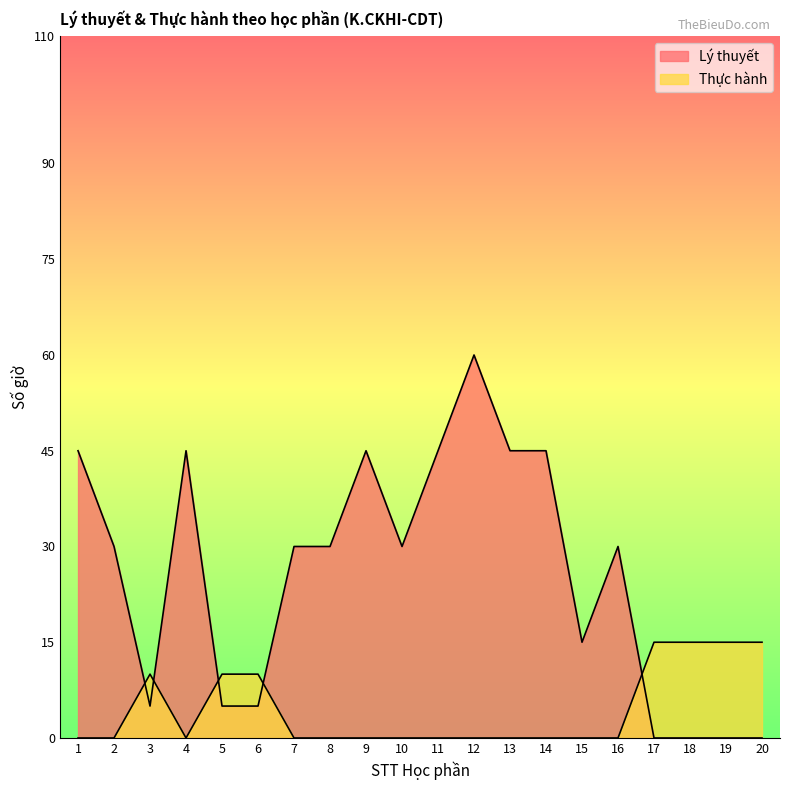

True or false: Lý thuyết has a value of 11 at 4.

False